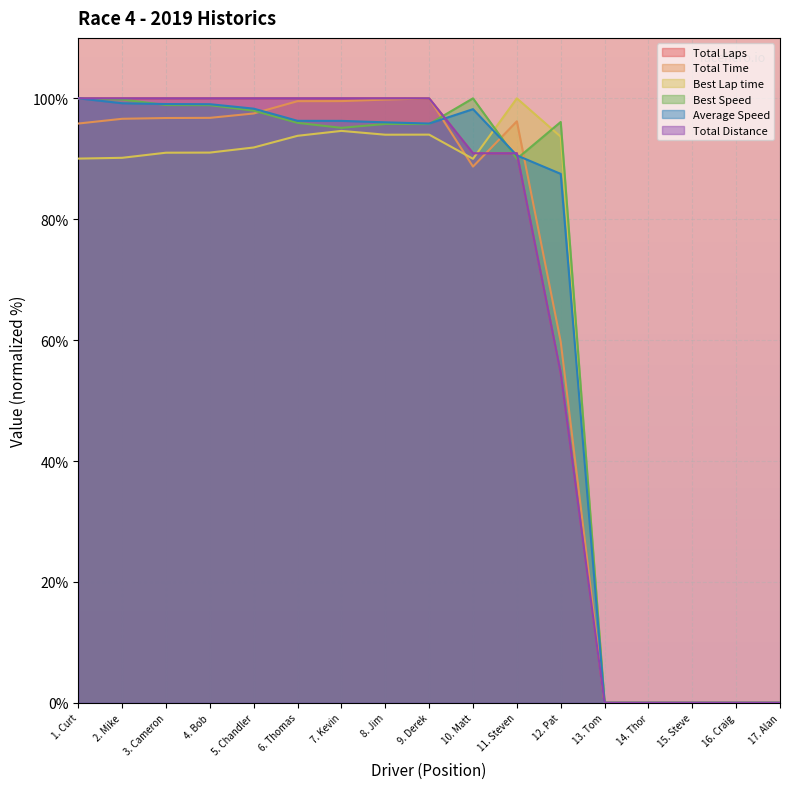

Which series ends up on top after the final intersection of Best Speed and Total Time?

Best Speed